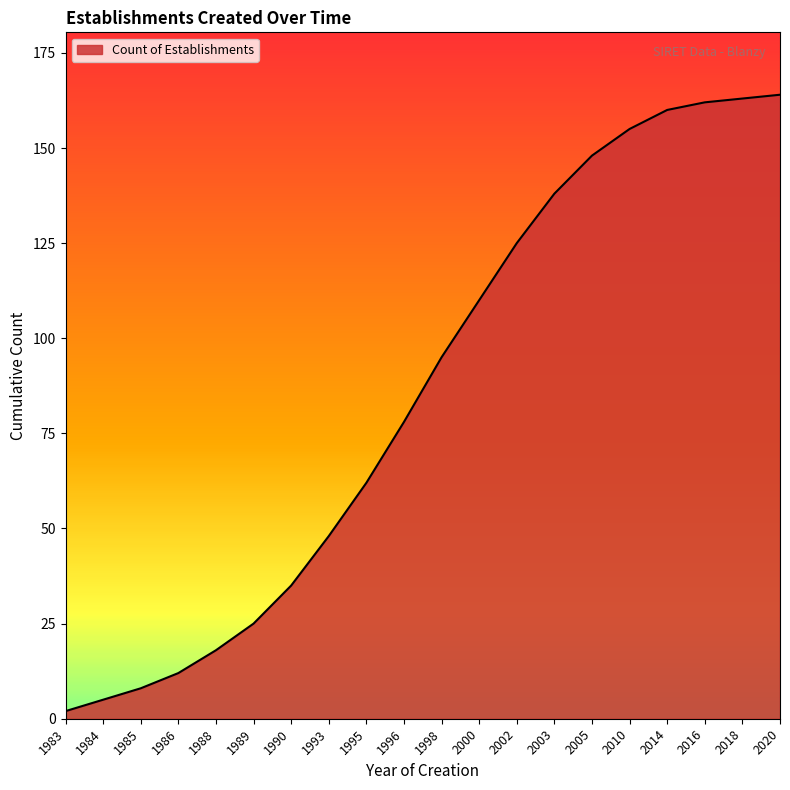

At which label is the value closest to 83?

1996